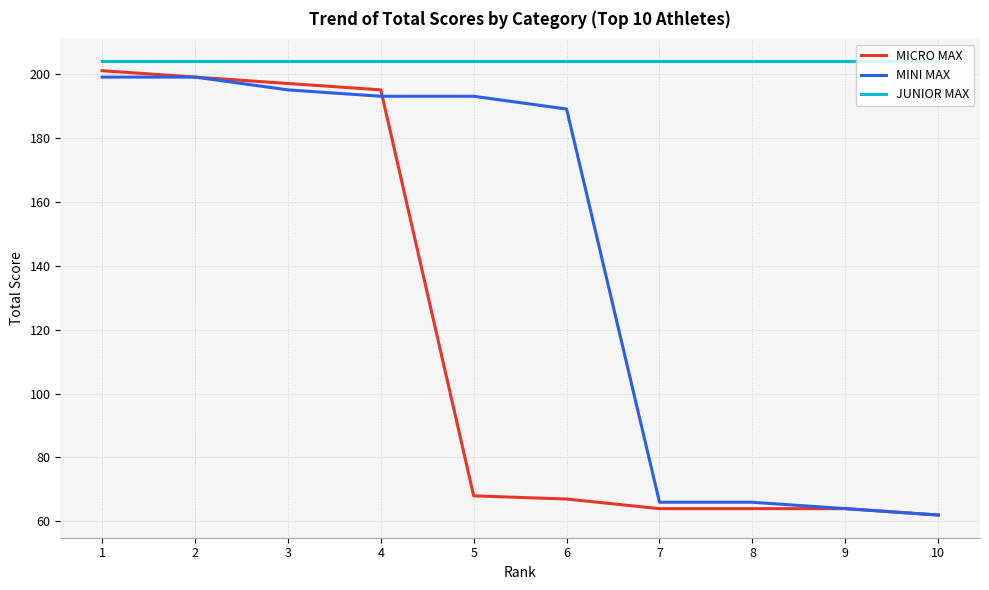

Rank the series at 5 from lowest to highest value.

MICRO MAX, MINI MAX, JUNIOR MAX